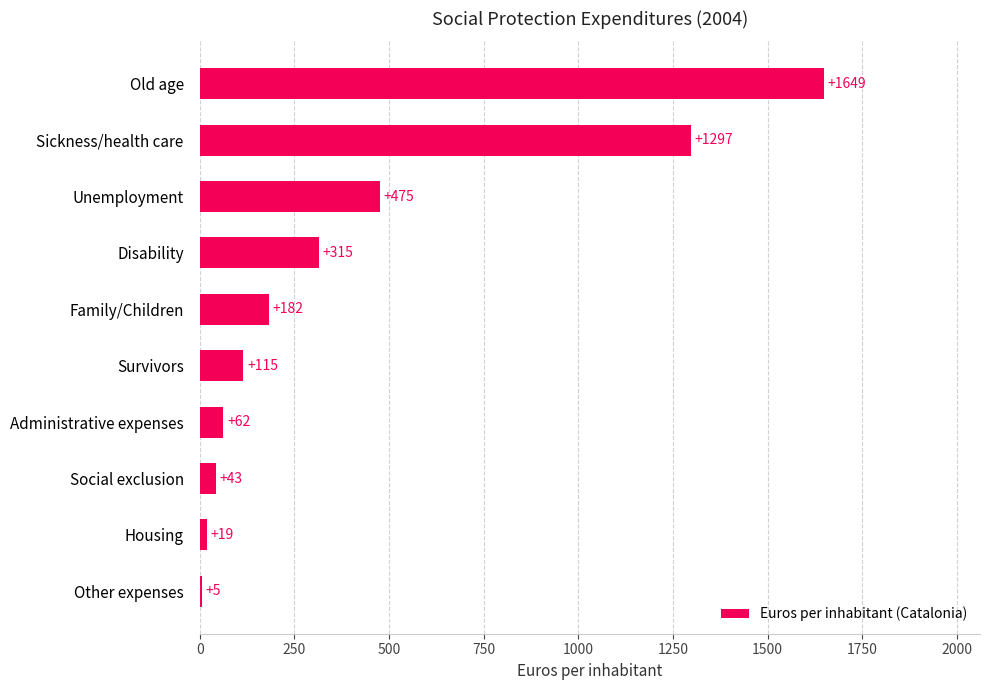

Reading bottom to top, transcribe all the data shown in this chart.

Other expenses=5	Housing=19	Social exclusion=43	Administrative expenses=62	Survivors=115	Family/Children=182	Disability=315	Unemployment=475	Sickness/health care=1297	Old age=1649